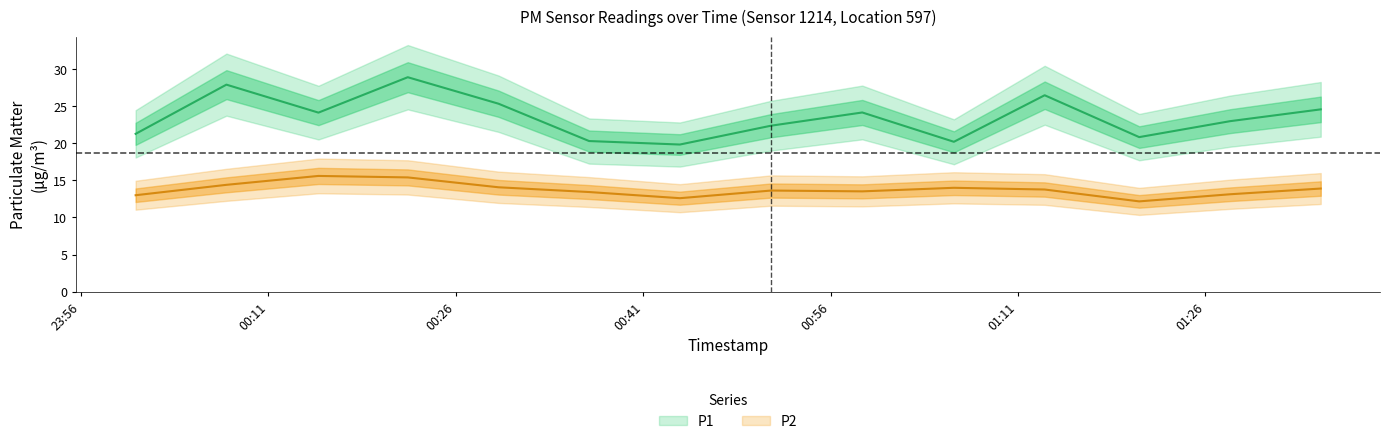

Where is P1 nearest to the value 24?

2022-11-20T00:15:00